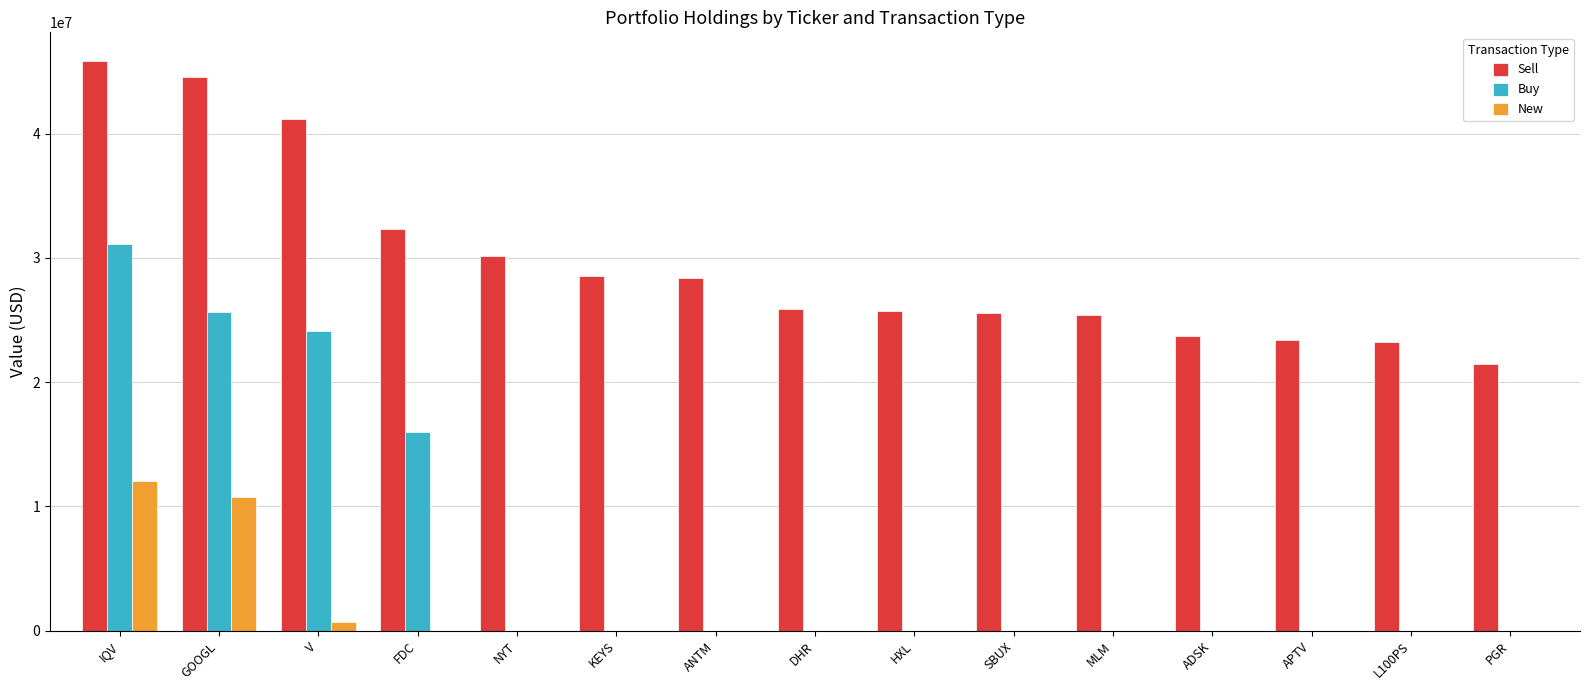

At which category does the chart reach its peak across all series?

IQV